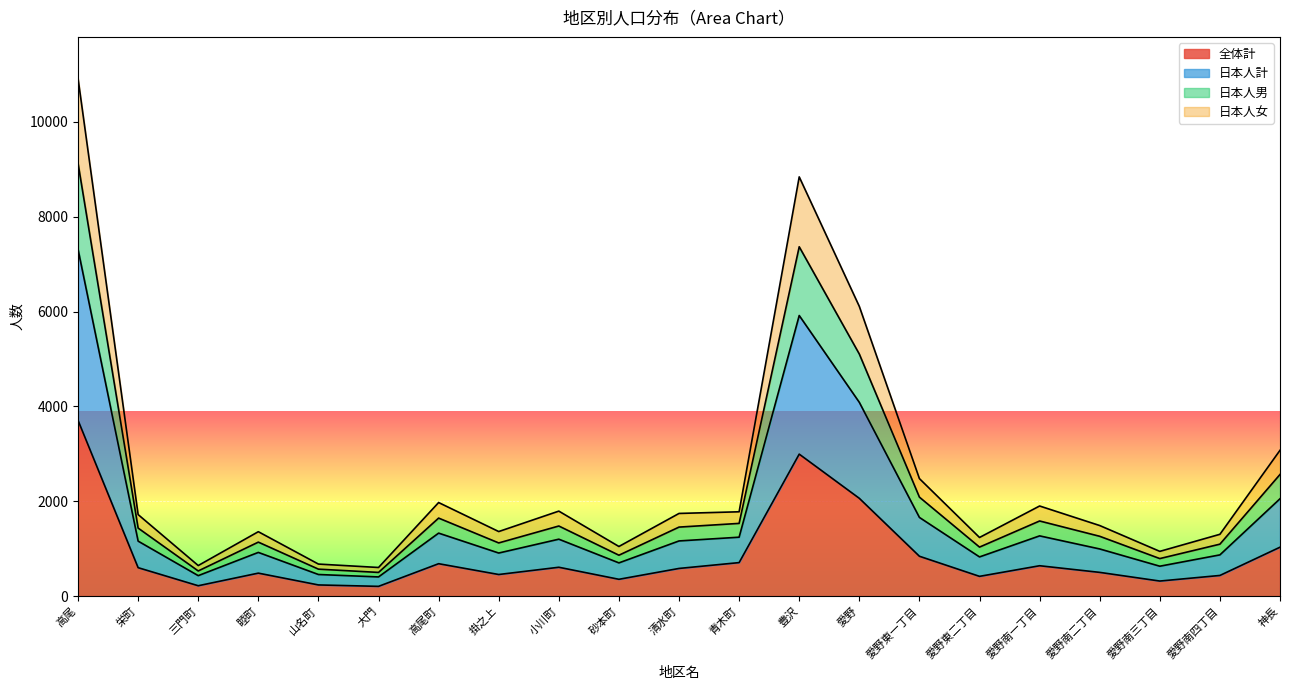

What is the minimum value for 日本人男?

499